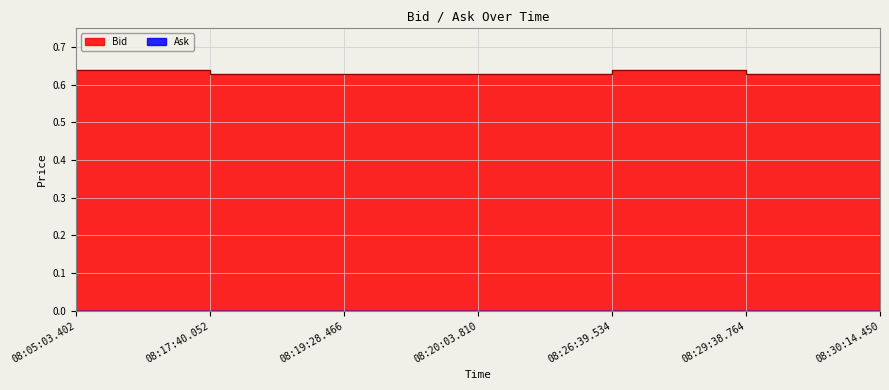

Reading left to right, extract all data points from this chart.

0.6	0.6	0.6	0.6	0.6	0.6	0.6